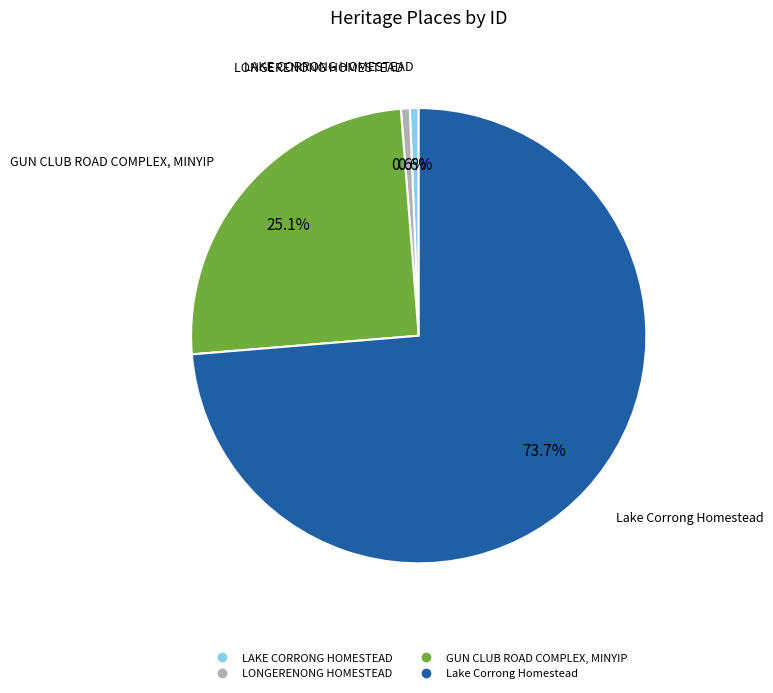

Approximately how many times larger is the value at Lake Corrong Homestead compared to LONGERENONG HOMESTEAD?

117.4